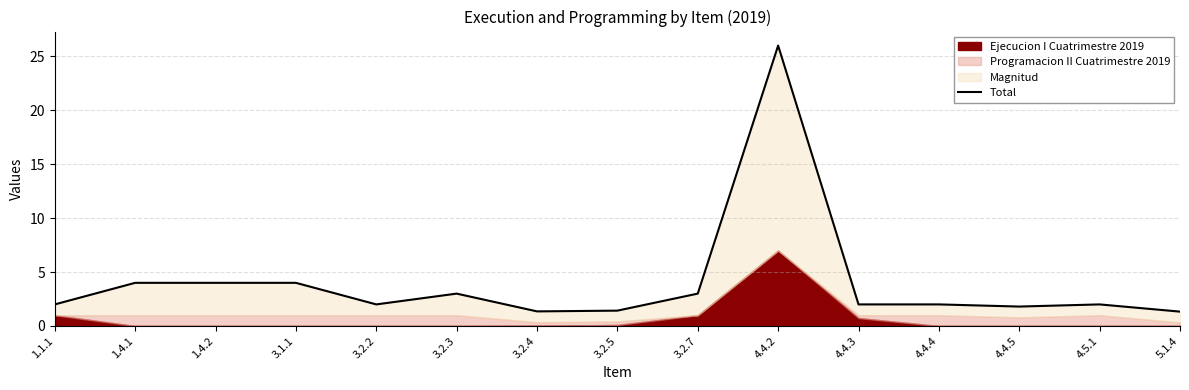

Reading right to left, what are all the values shown in this chart?

1.3	2.0	1.8	2.0	2.0	26.0	3.0	1.4	1.4	3.0	2.0	4.0	4.0	4.0	2.0